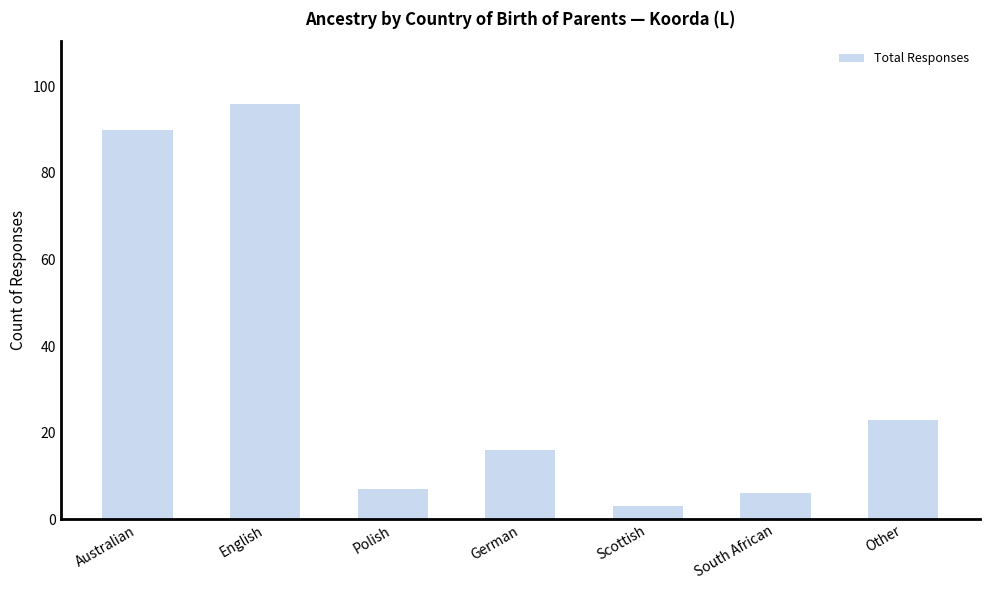

What is the change in value from Australian to Other?

-67